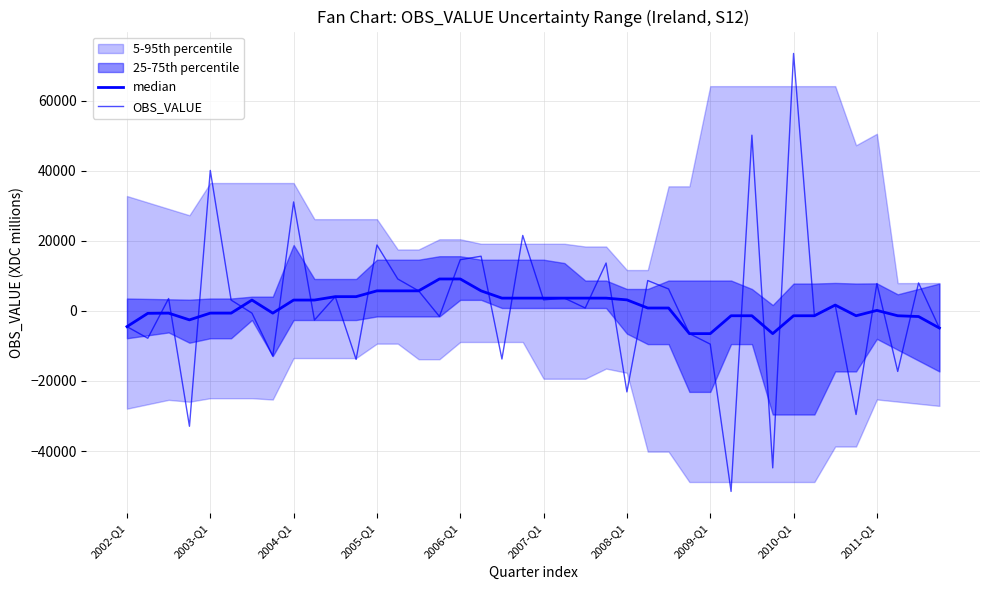

What is the difference between the second highest and minimum values in the OBS_VALUE series?

101607.0